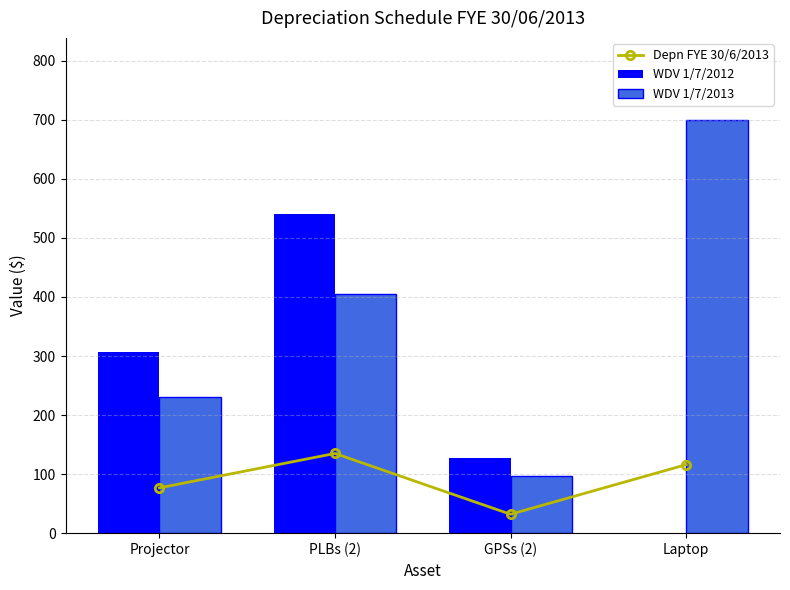

What is the difference between the maximum and minimum values in the WDV 1/7/2012 series?

540.0